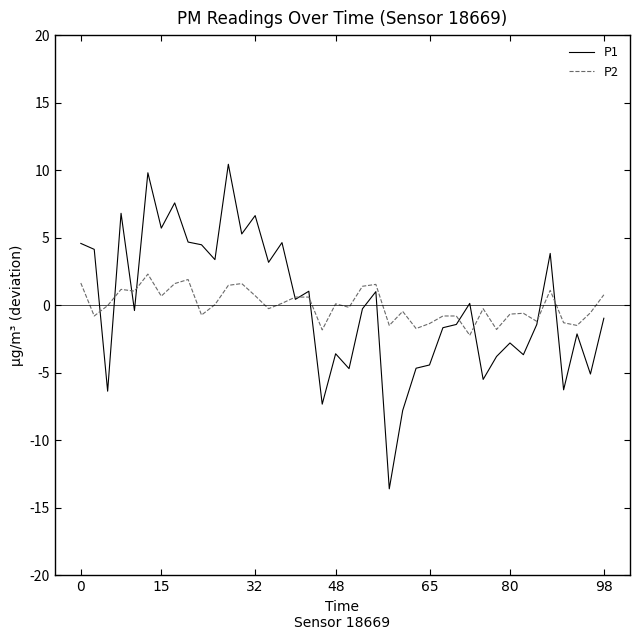

True or false: P1 and P2 cross at least once.

True